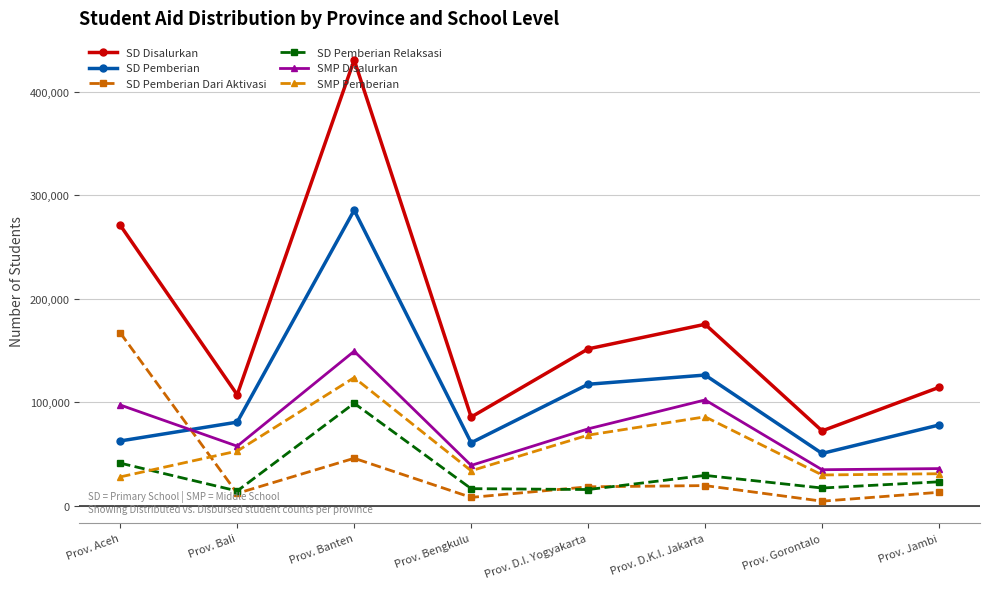

The SD Pemberian Relaksasi series shows 17249 at Prov. Gorontalo. True or false?

True